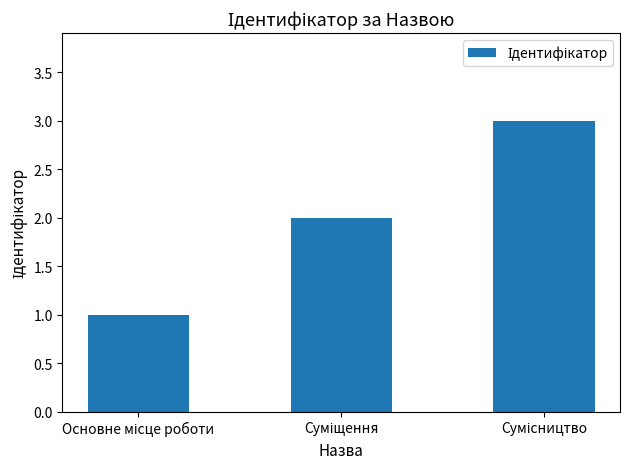

What is the greatest value displayed?

3